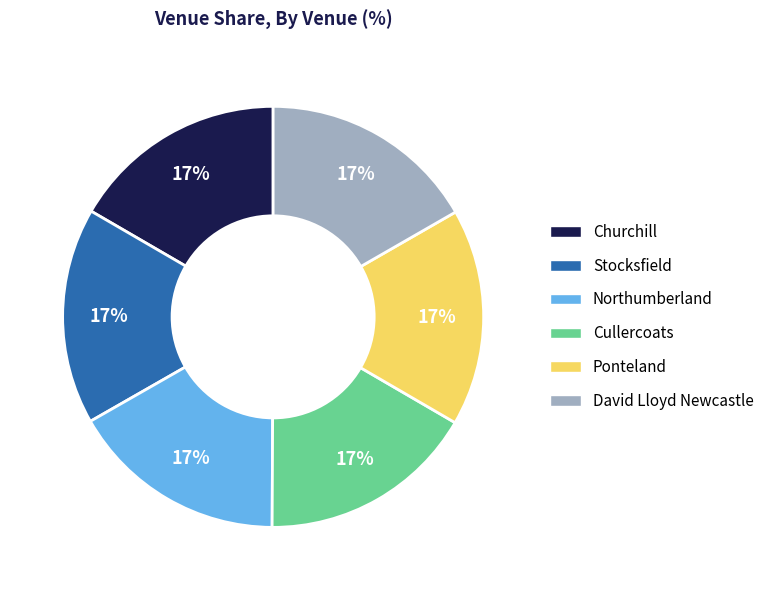

Is it true that Stocksfield is 6% of the pie?

False